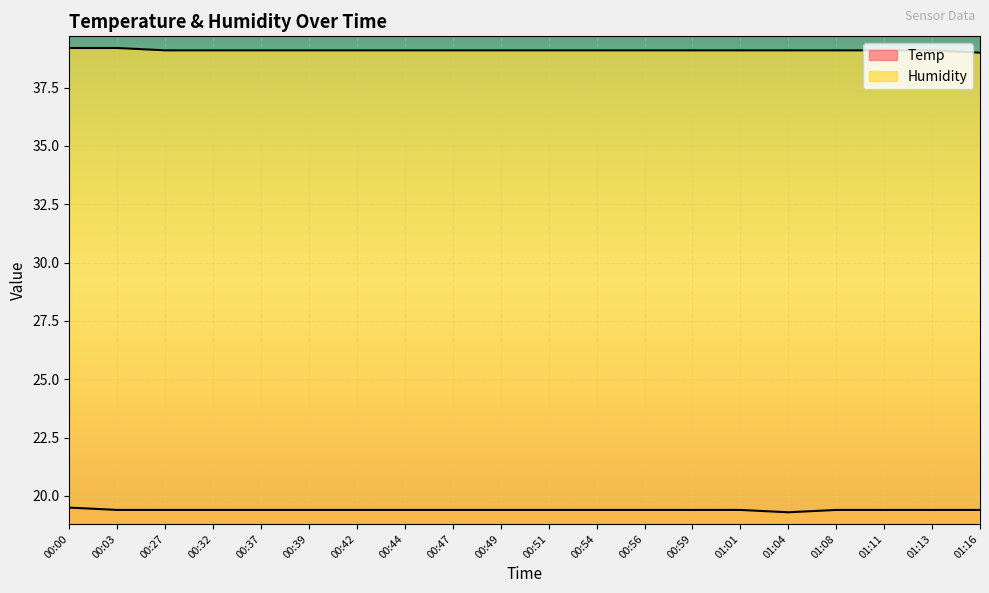

At 00:49, list the series in order from smallest to largest.

Temp, Humidity